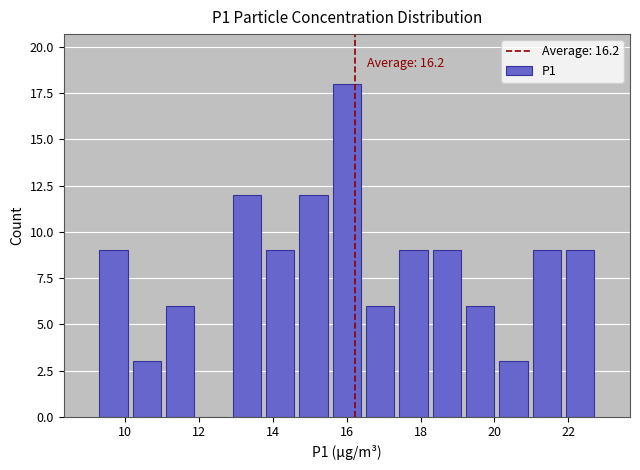

Over which range of the x-axis is the bar tallest?

15.6 to 16.4